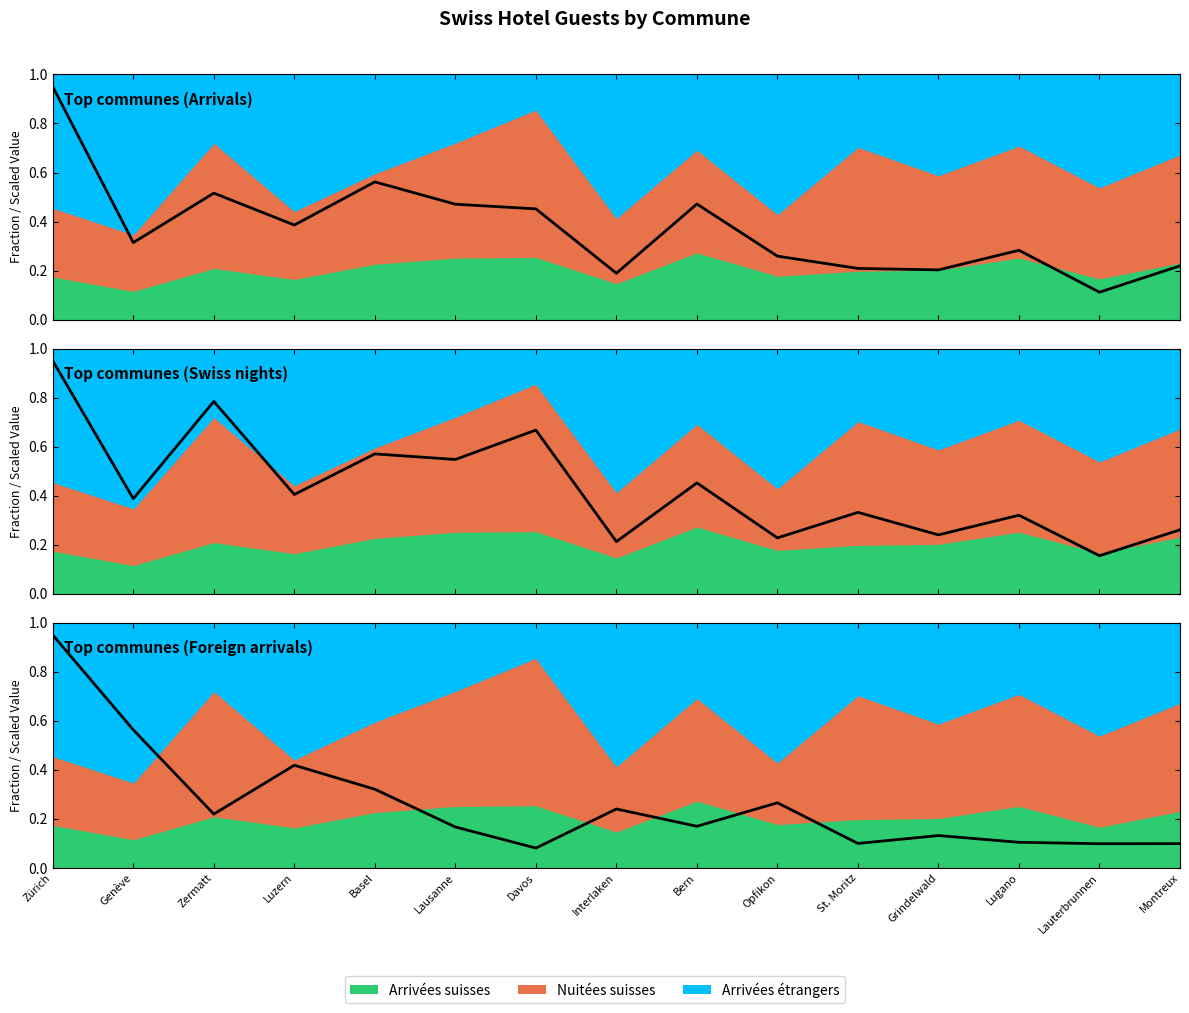

Reading left to right, list all the values displayed in this chart.

Arrivées suisses (scaled): Zürich=0.9	Genève=0.3	Zermatt=0.5	Luzern=0.4	Basel=0.6	Lausanne=0.5	Davos=0.5	Interlaken=0.2	Bern=0.5	Opfikon=0.3	St. Moritz=0.2	Grindelwald=0.2	Lugano=0.3	Lauterbrunnen=0.1	Montreux=0.2
Nuitées suisses (scaled): Zürich=0.9	Genève=0.4	Zermatt=0.8	Luzern=0.4	Basel=0.6	Lausanne=0.5	Davos=0.7	Interlaken=0.2	Bern=0.5	Opfikon=0.2	St. Moritz=0.3	Grindelwald=0.2	Lugano=0.3	Lauterbrunnen=0.2	Montreux=0.3
Arrivées étrangers (scaled): Zürich=0.9	Genève=0.6	Zermatt=0.2	Luzern=0.4	Basel=0.3	Lausanne=0.2	Davos=0.1	Interlaken=0.2	Bern=0.2	Opfikon=0.3	St. Moritz=0.1	Grindelwald=0.1	Lugano=0.1	Lauterbrunnen=0.1	Montreux=0.1